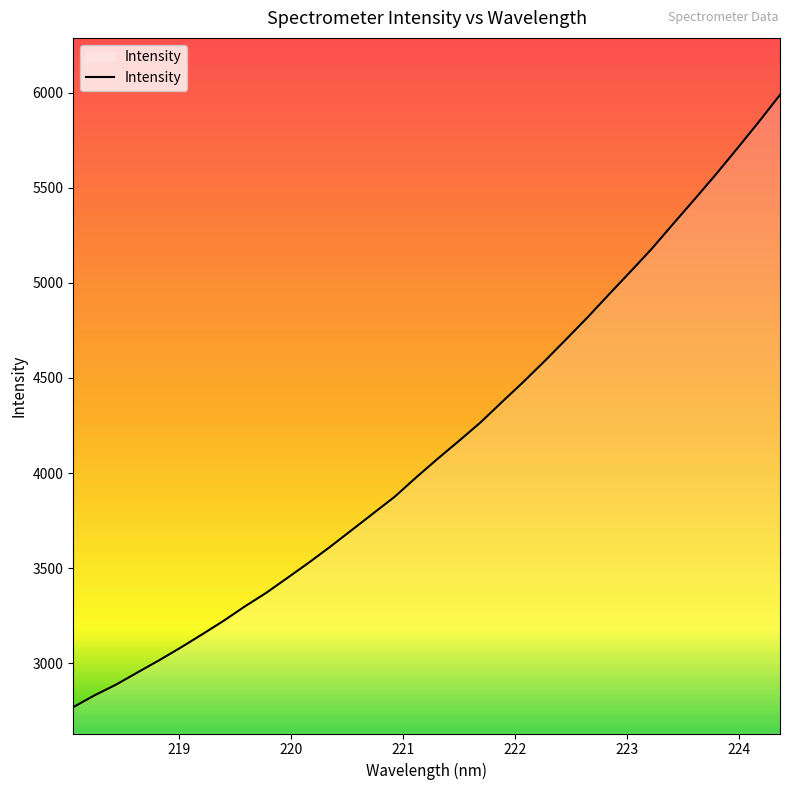

What is the difference between the maximum and minimum values?

3217.6